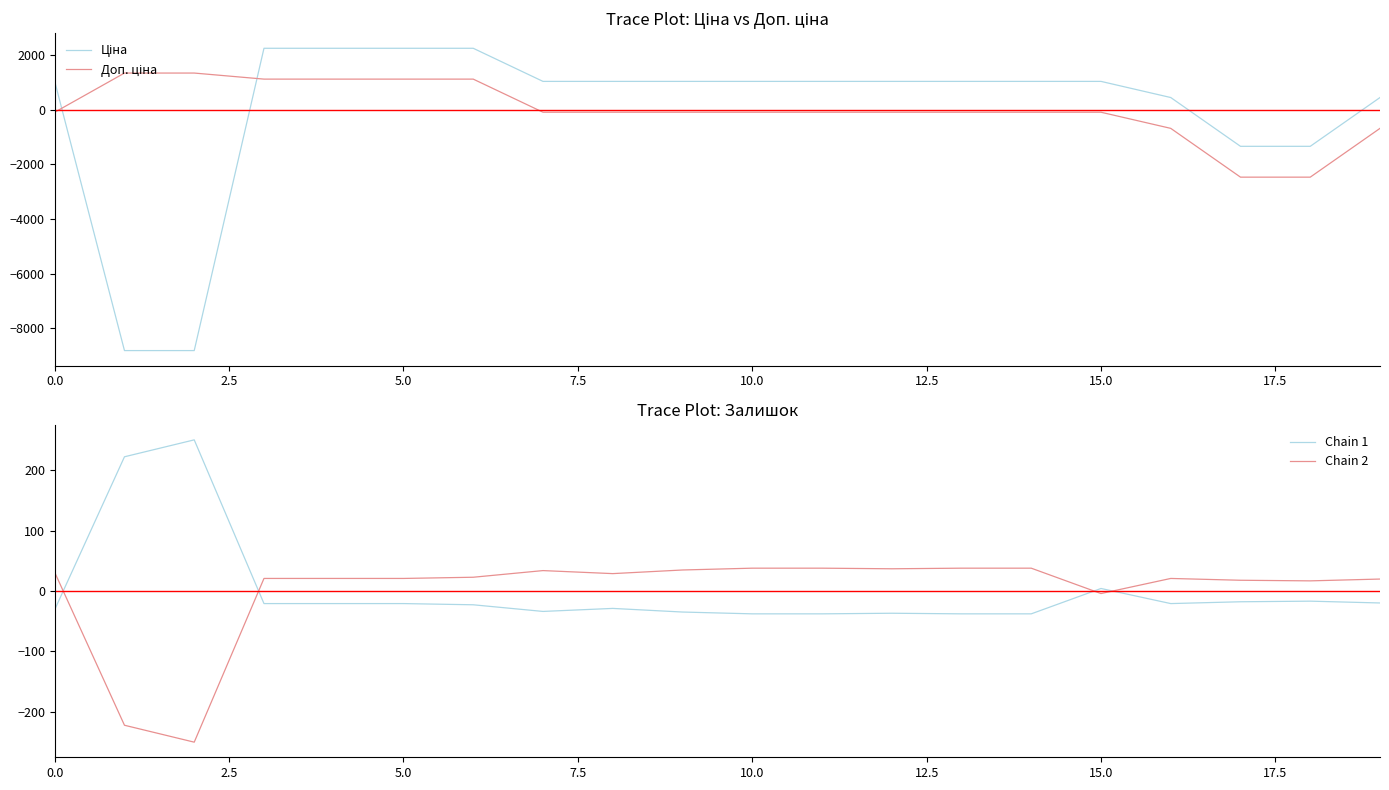

How many data points does each series have?

20